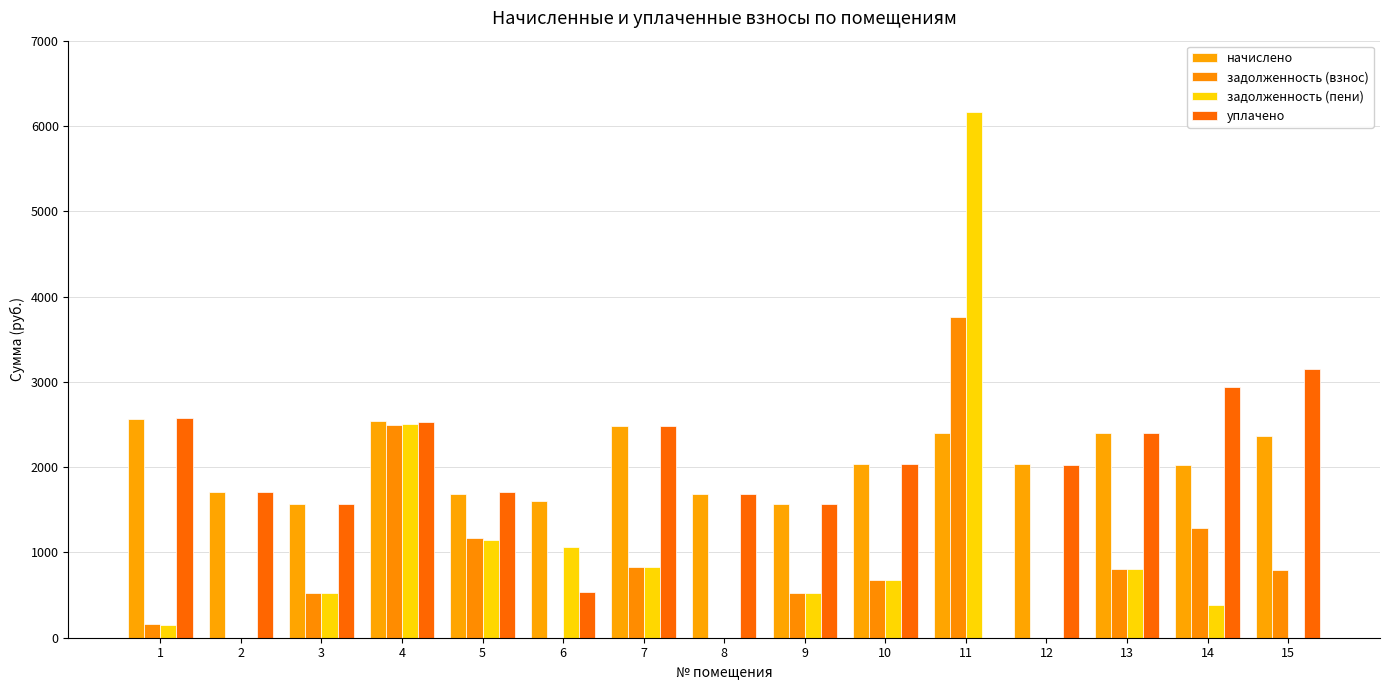

Count the number of categories in the chart.

15